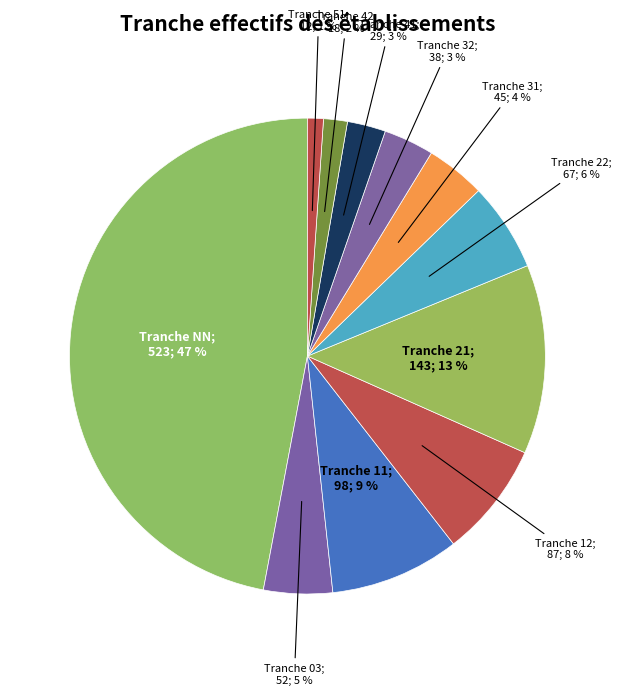

Which category has the biggest portion of the pie?

NN